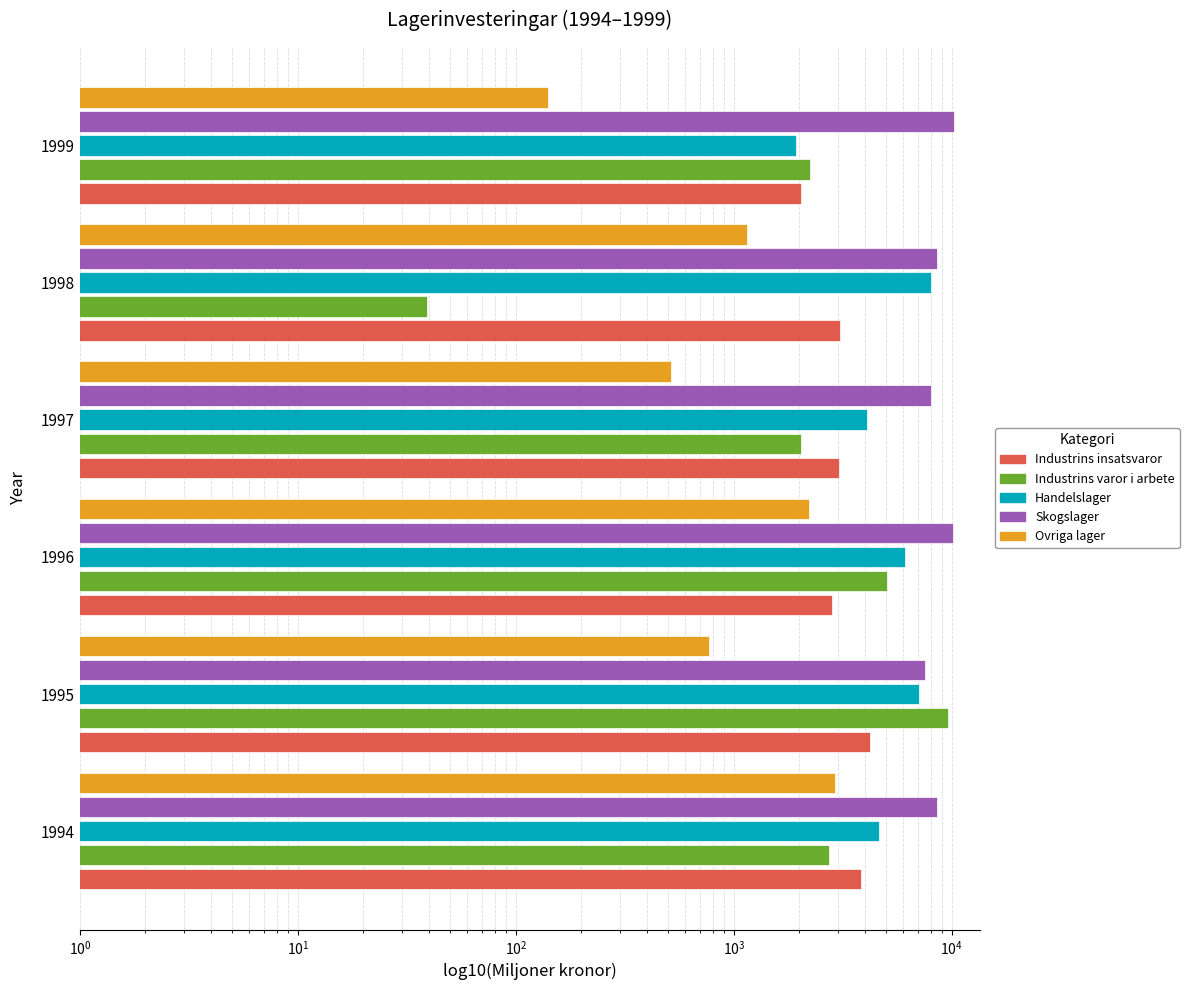

What is the value of the Skogslager bar at the 5th from the left?

8549.3